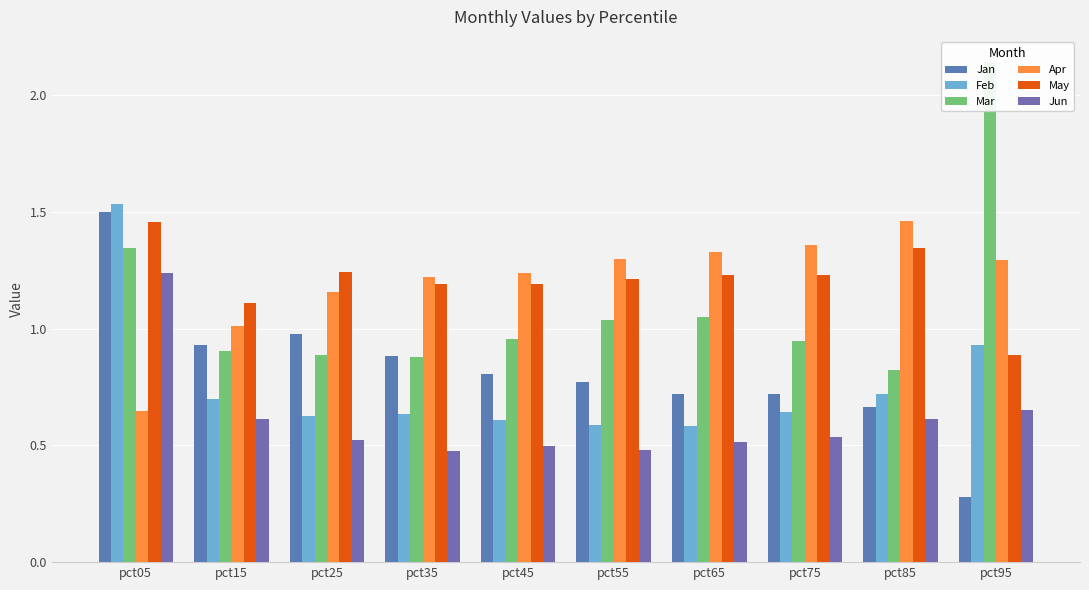

List the series in order of their peak value, highest first.

Mar, Feb, Jan, Apr, May, Jun